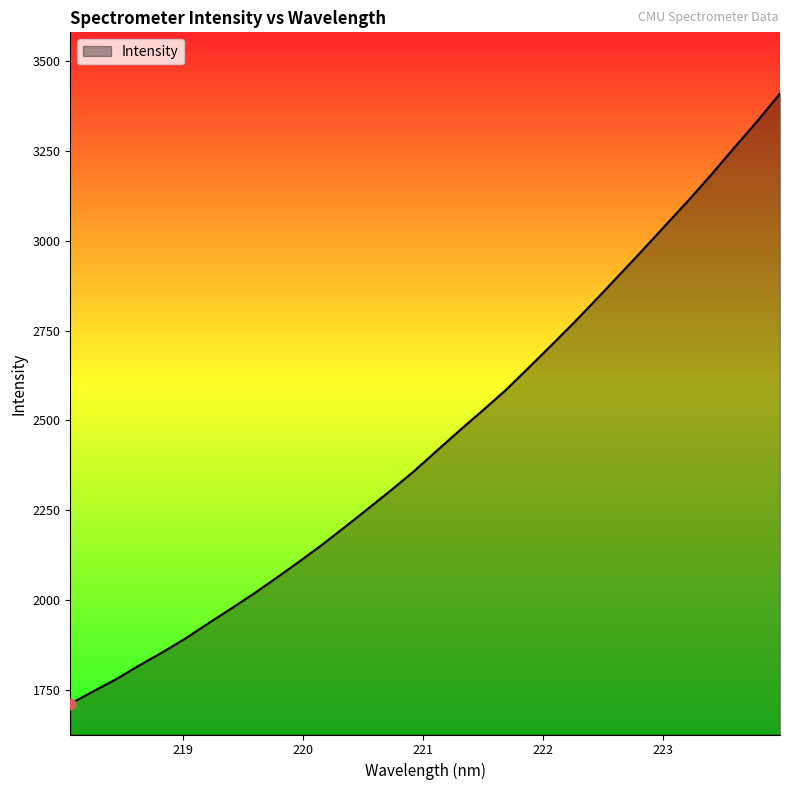

What is the maximum value shown in the chart?

3410.5